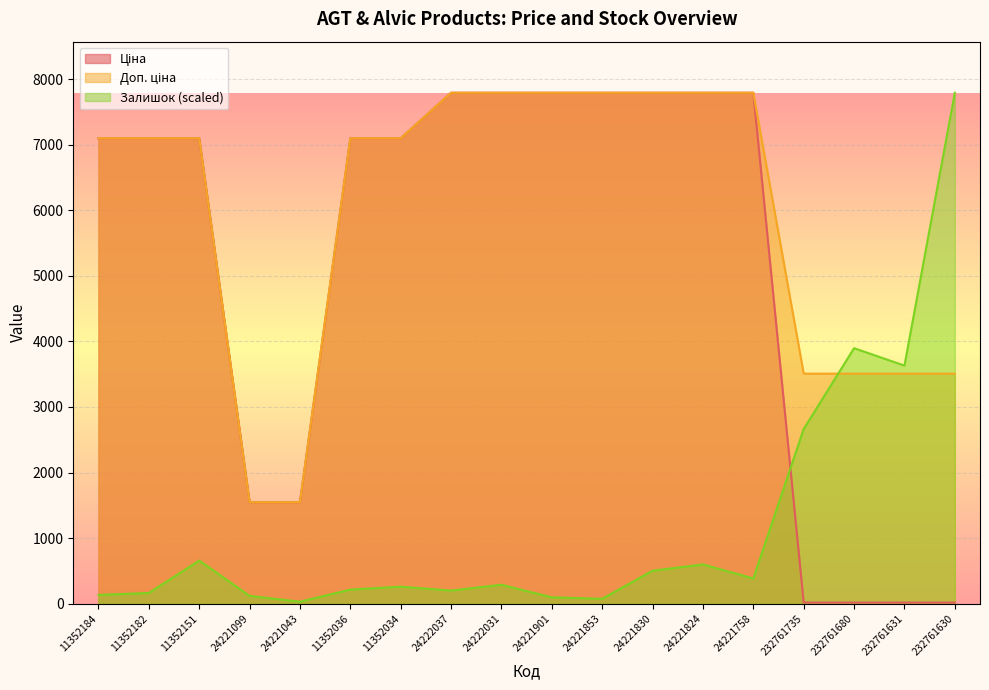

Which category has the highest value in the Ціна series?

24222037